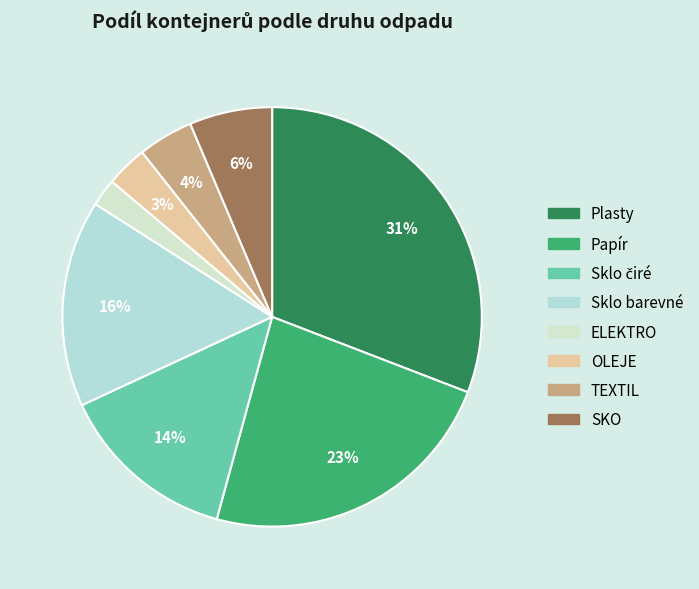

To the nearest percent, what portion does SKO represent?

6%